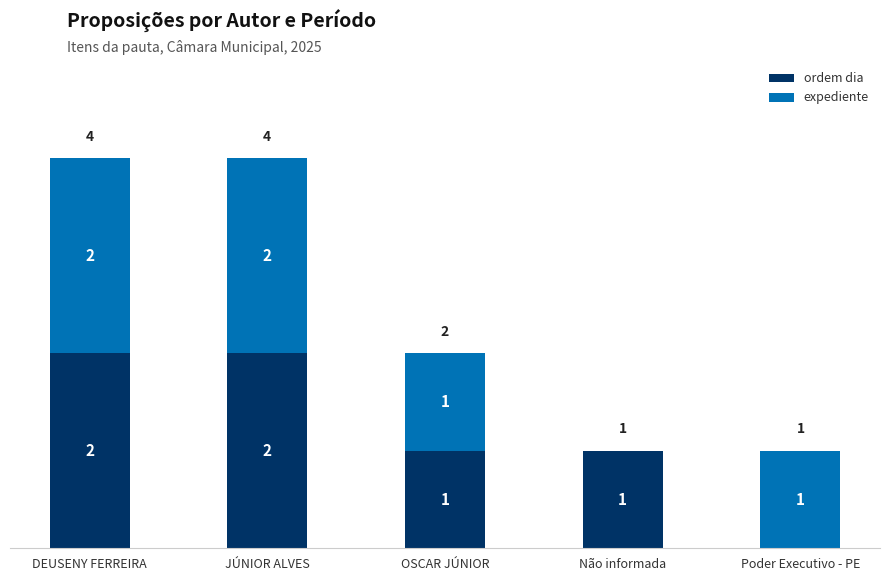

The value of ordem dia at JÚNIOR ALVES is 2. True or false?

True